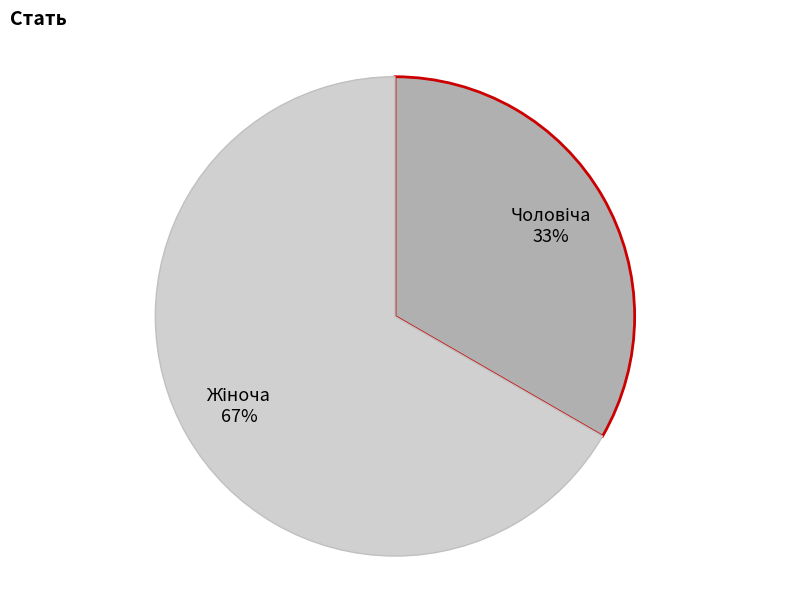

To the nearest percent, what is the average slice percentage?

50%